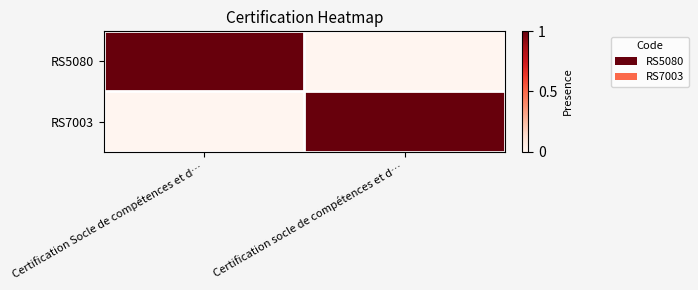

Reading right to left, what are all the values shown in this chart?

RS5080: Certification socle de compétences et d…=0	Certification Socle de compétences et d…=1
RS7003: Certification socle de compétences et d…=1	Certification Socle de compétences et d…=0